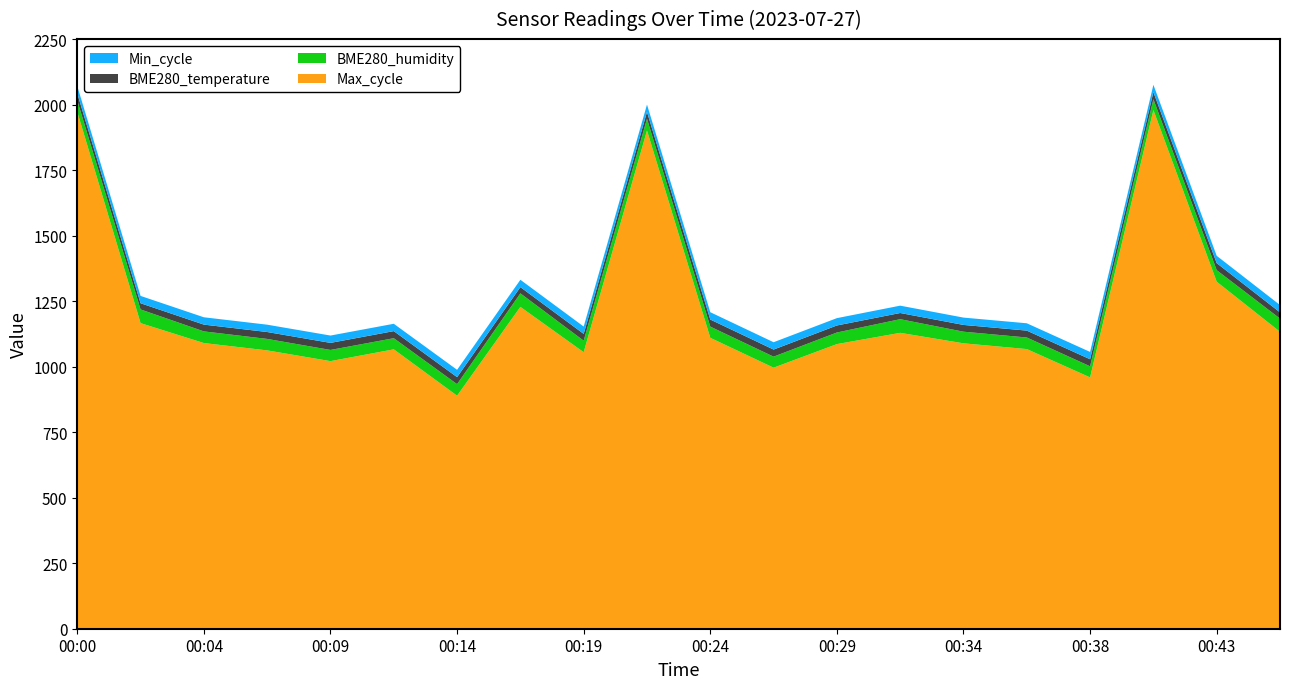

Reading left to right, transcribe all the data shown in this chart.

BME280_humidity: 43.4	52.3	44.5	43.8	42.7	42.5	44.2	51.7	44.1	44.7	42.7	42.1	44.3	52.1	44.4	44.2	42.2	41.5	44.2	50.4
BME280_temperature: 27.1	23.6	25.9	26.3	26.9	27.1	26.7	23.8	25.9	26.3	27.0	27.0	26.8	23.6	25.8	26.2	26.9	26.9	26.8	23.7
Min_cycle: 28.0	28.0	28.0	28.0	28.0	28.0	28.0	28.0	28.0	28.0	28.0	28.0	28.0	28.0	28.0	28.0	28.0	28.0	28.0	28.0
Max_cycle: 1972.0	1166.0	1090.0	1062.0	1021.0	1066.0	889.0	1228.0	1055.0	1901.0	1110.0	996.0	1086.0	1129.0	1089.0	1067.0	959.0	1979.0	1324.0	1133.0